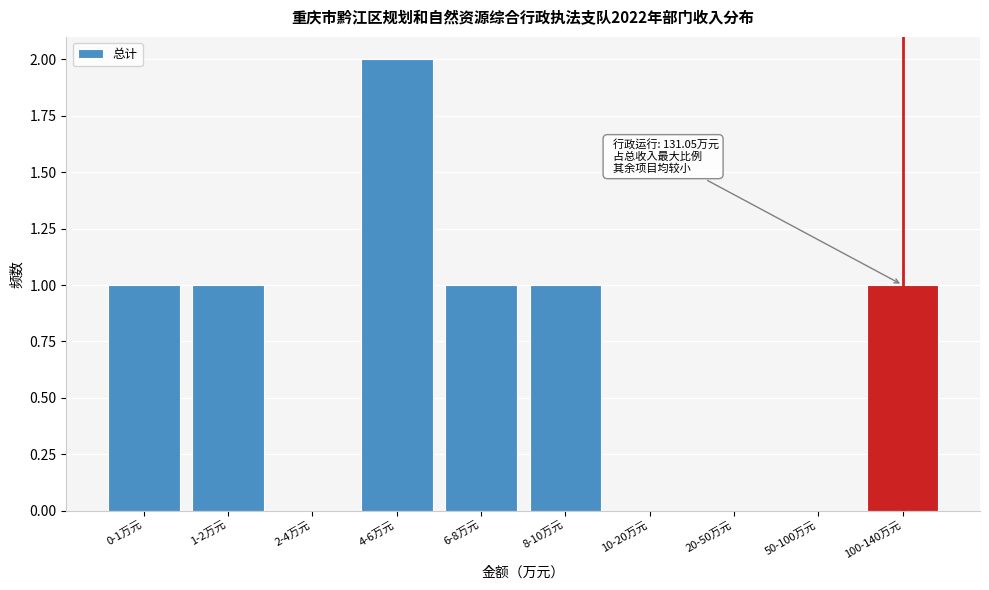

Reading left to right, what are all the values shown in this chart?

0-1万元=1	1-2万元=1	2-4万元=0	4-6万元=2	6-8万元=1	8-10万元=1	10-20万元=0	20-50万元=0	50-100万元=0	100-140万元=1